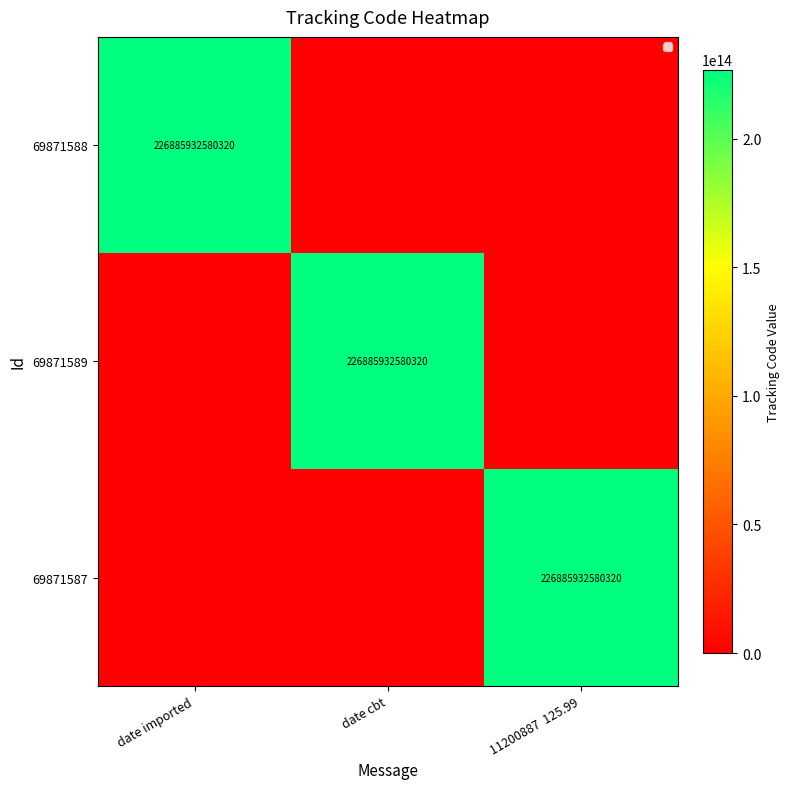

True or false: 69871587 has a value of 307509700338936 at 11200887  125.99.

False